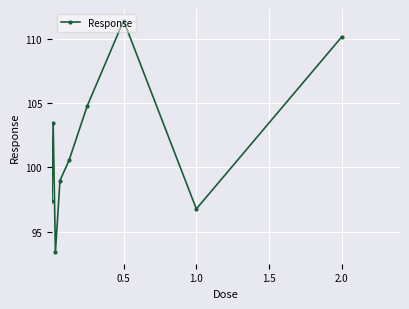

What is the value of the 2nd point from the left?

103.4